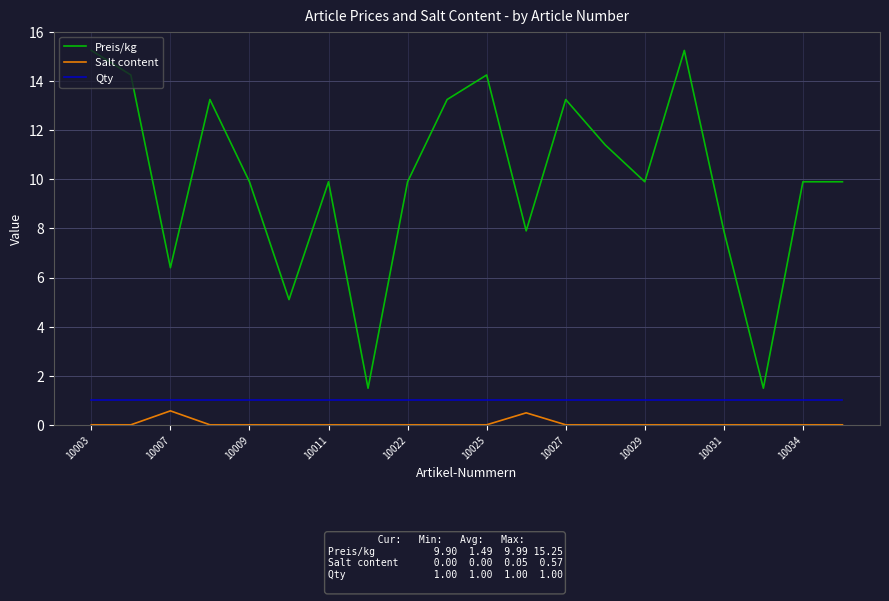

In Salt content, how many points are higher than both neighbors (excluding endpoints)?

2